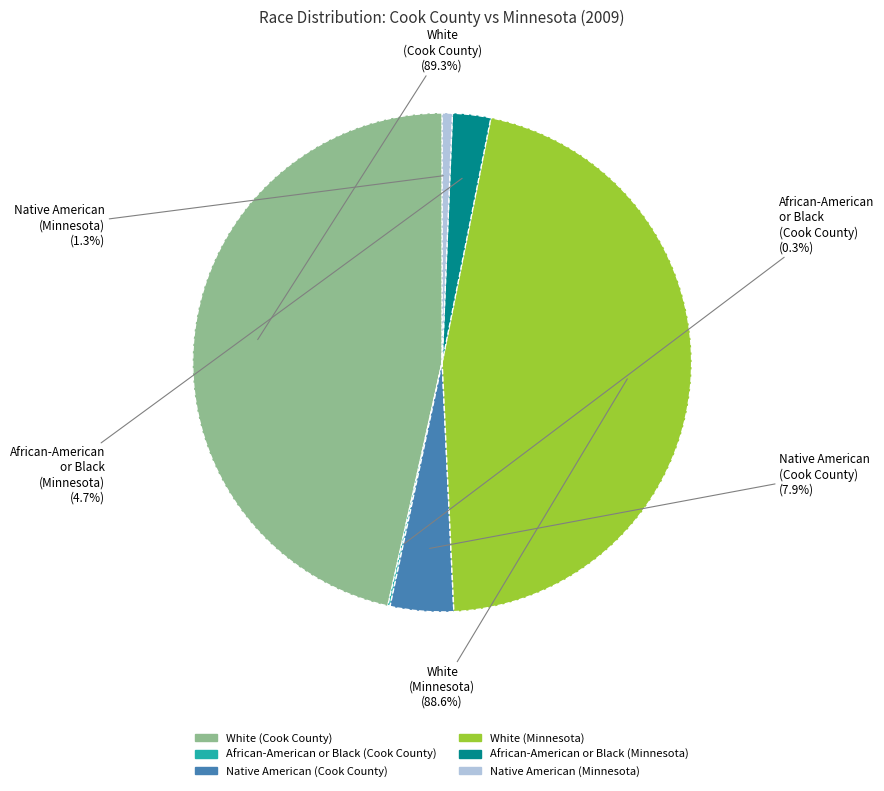

To the nearest percent, what portion does White (Cook County) represent?

47%